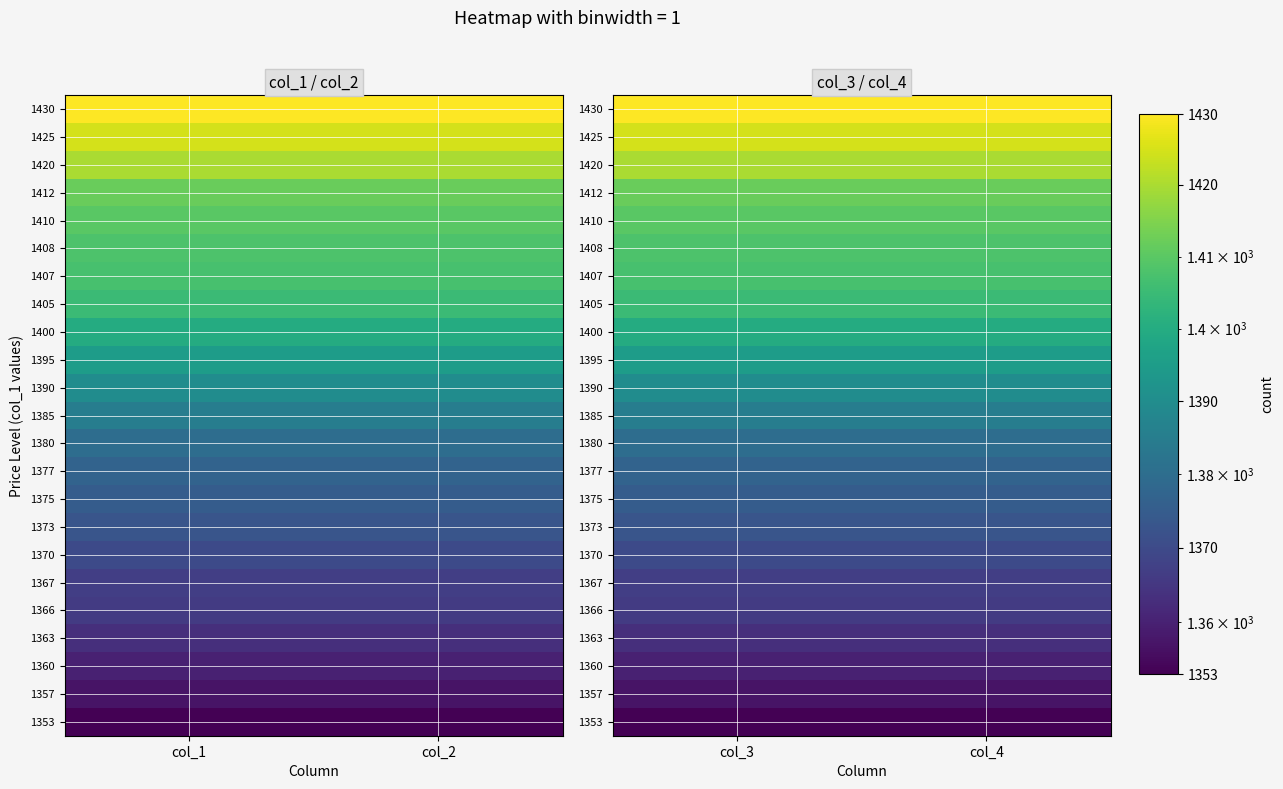

The 1357 series shows 347 at col_3. True or false?

False